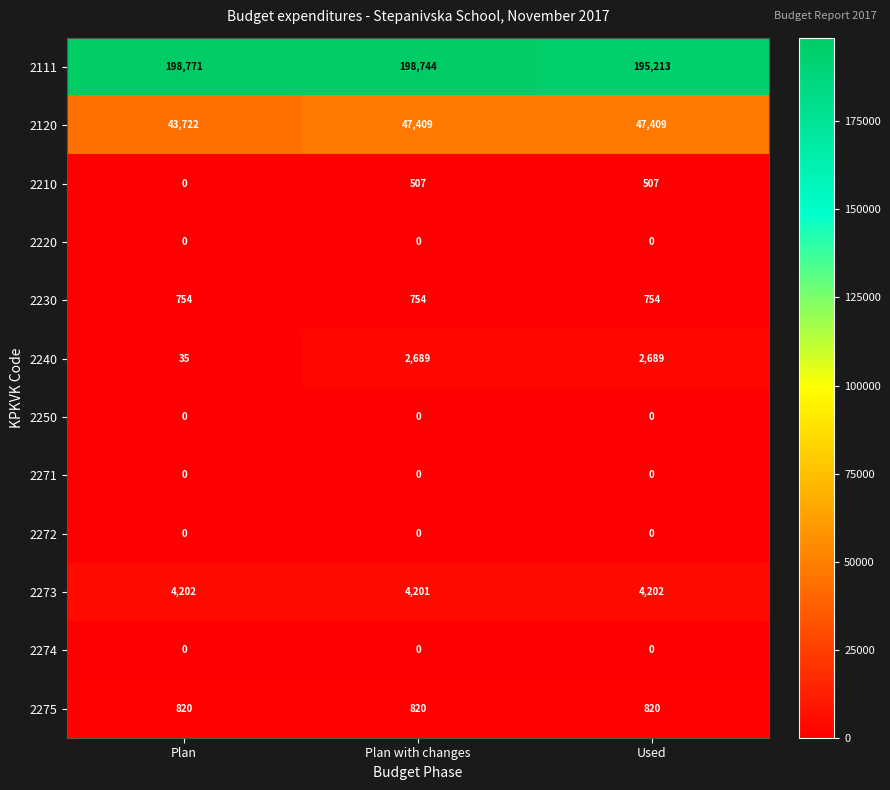

Which series has the largest range (max minus min)?

2120